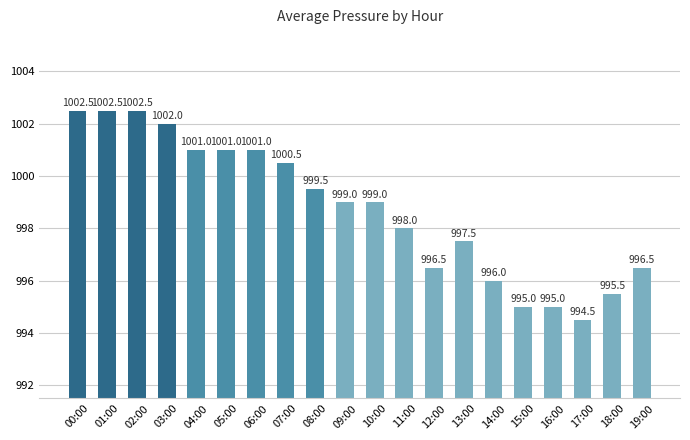

How many values are below 999?

9